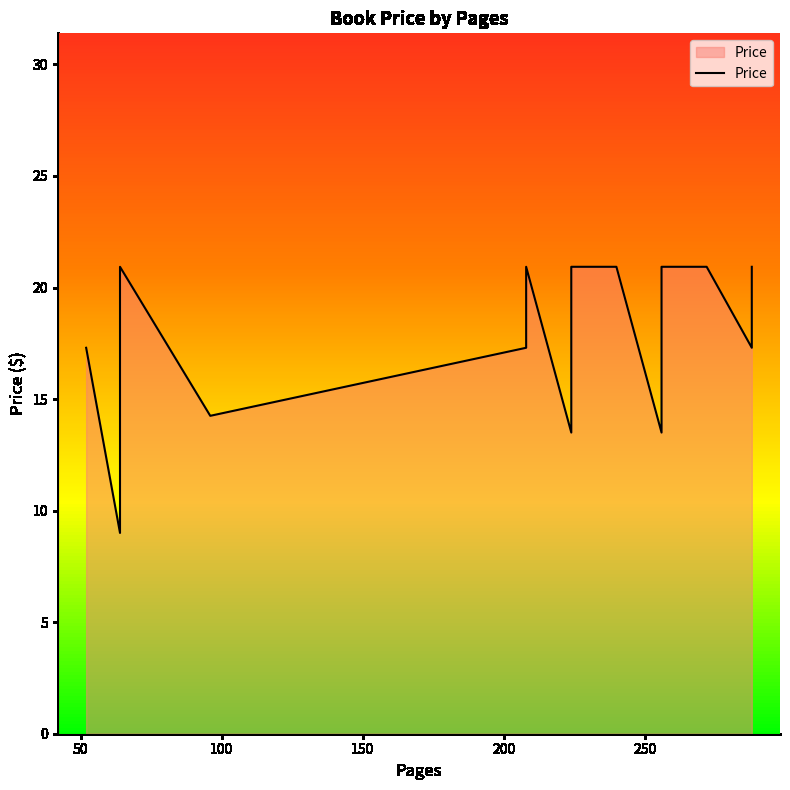

How many interior local peaks (higher than both neighbors) does the data have?

2